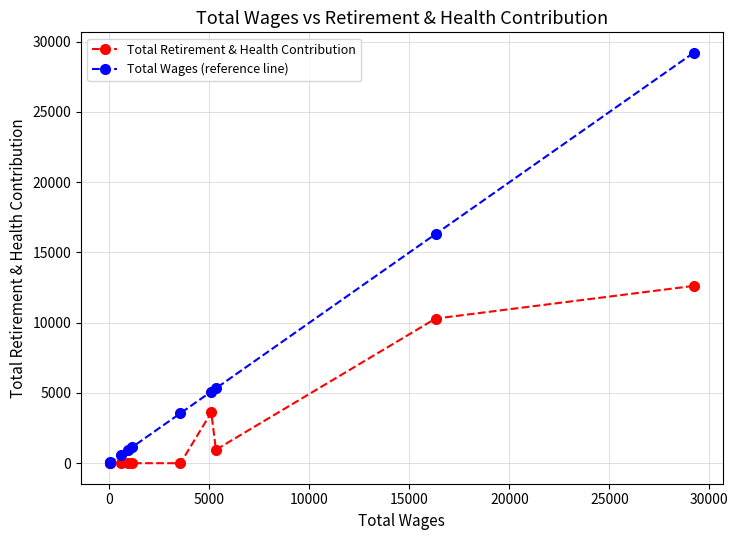

List the series in order of their overall mean, highest first.

Total Wages (reference line), Total Retirement & Health Contribution